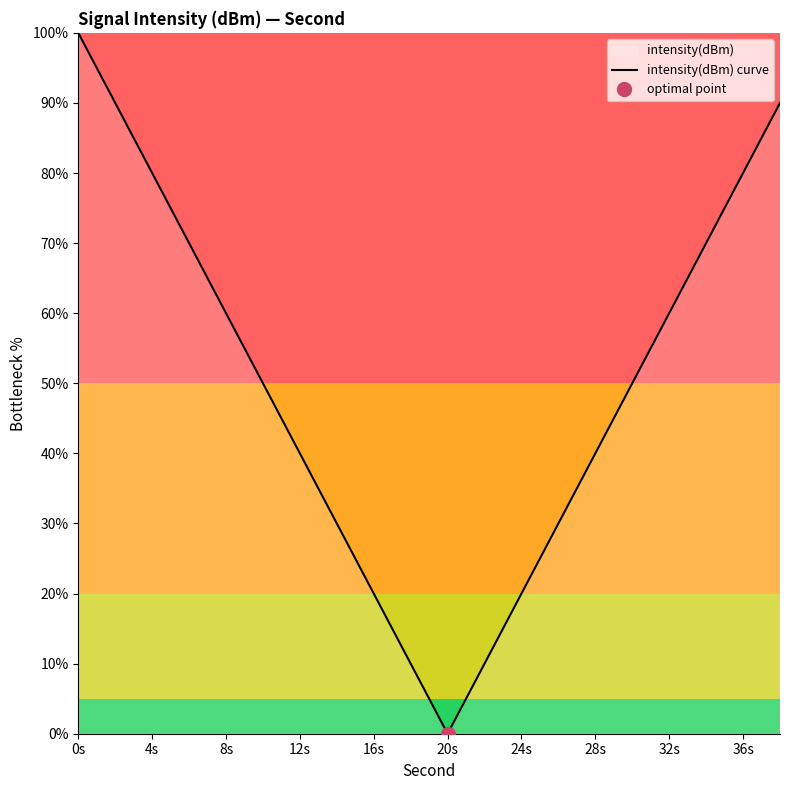

How many points are lower than both their immediate neighbors (excluding endpoints)?

1